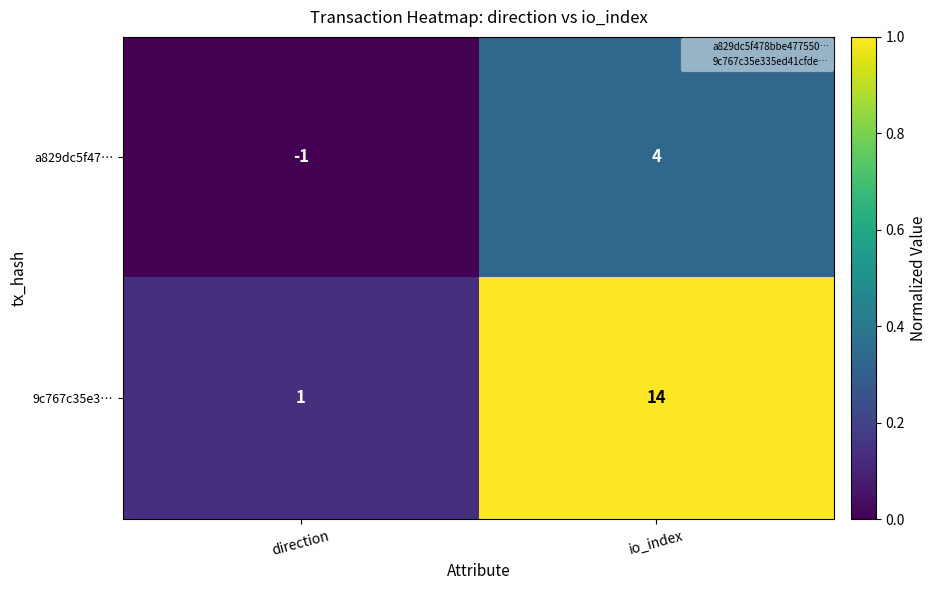

Is it true that a829dc5f47… equals 0 at direction?

False